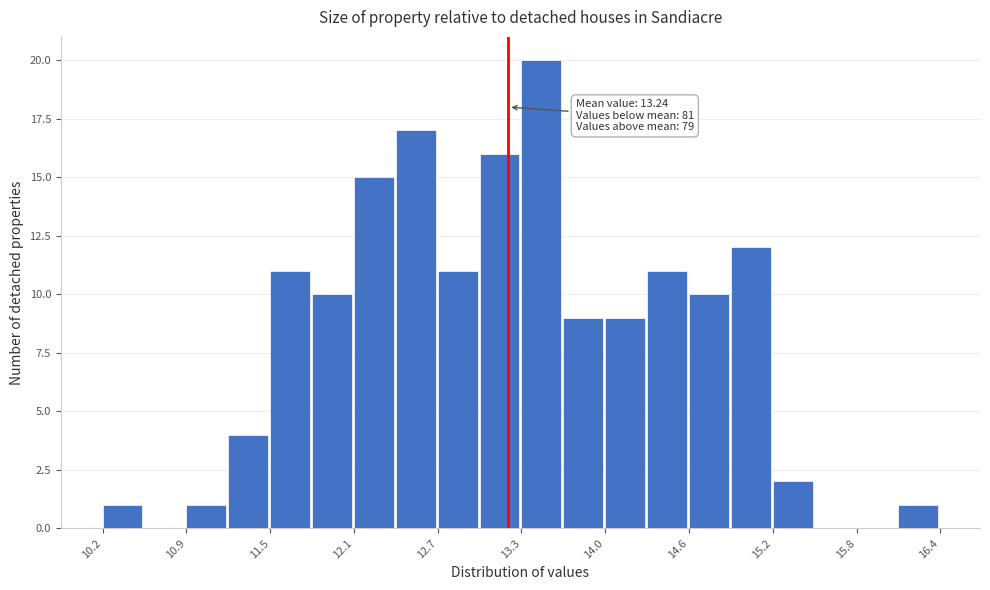

Read against the x-axis, roughly where is the centre of the tallest bar?

13.5